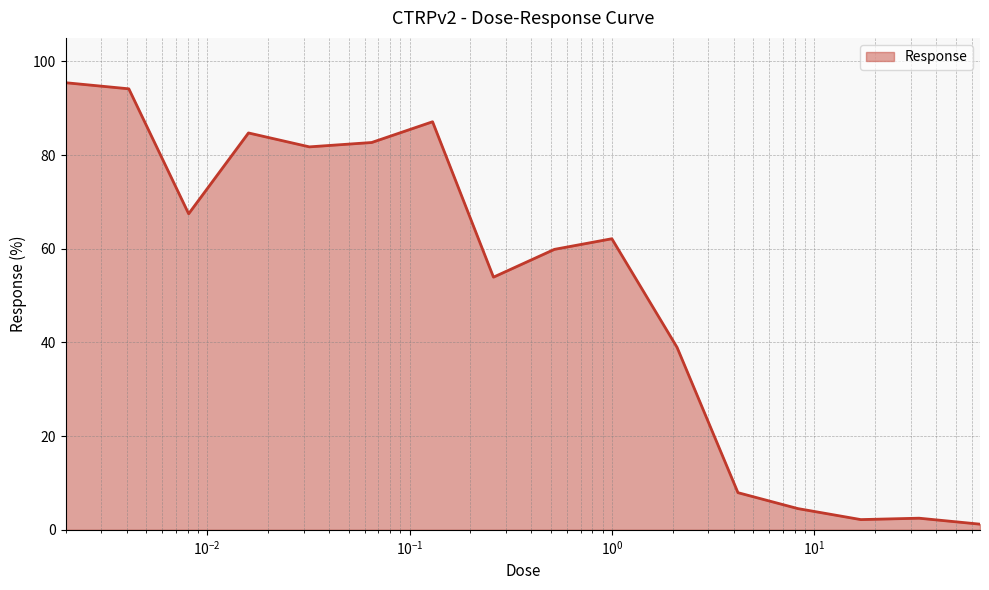

What is the difference between the maximum and minimum values?

94.2